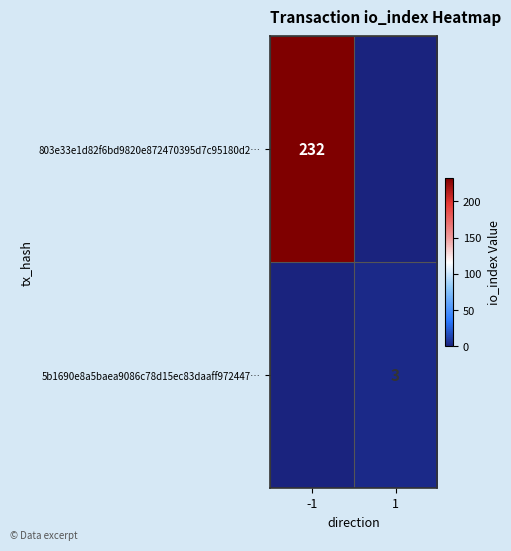

Is it true that 803e33e1d82f6bd9820e872470395d7c95180d2… equals 410 at -1?

False